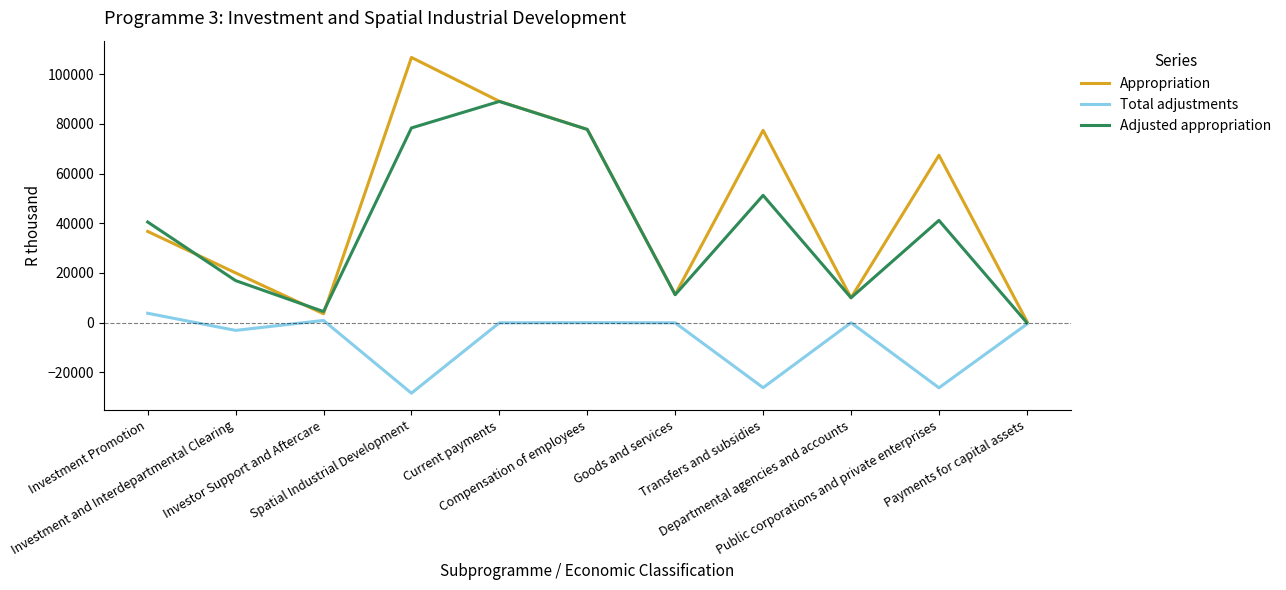

At which category does Adjusted appropriation reach its first local valley?

Investor Support and Aftercare